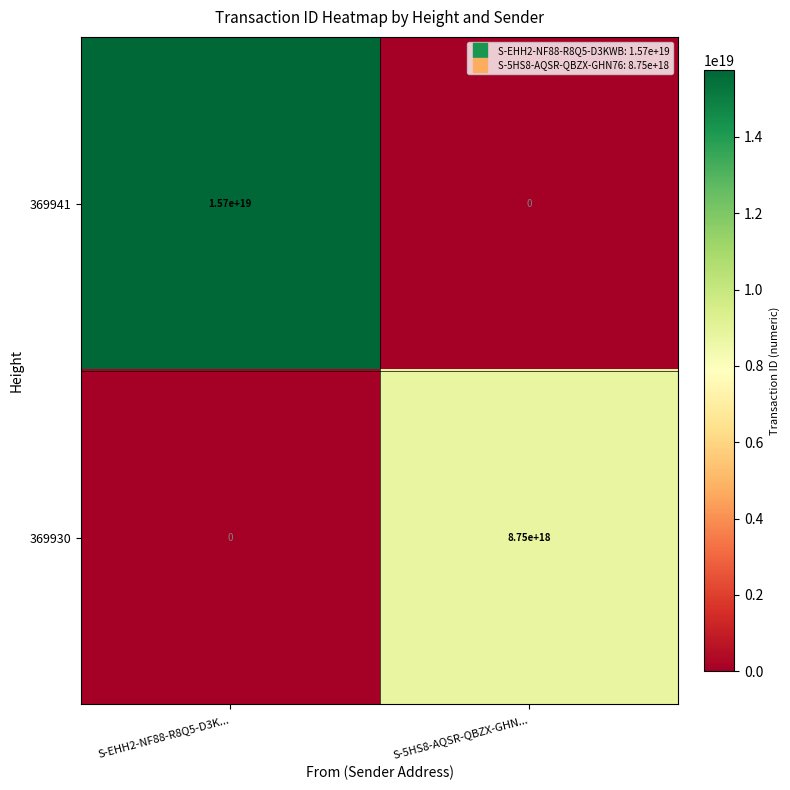

Which series changed the most between S-EHH2-NF88-R8Q5-D3K... and S-5HS8-AQSR-QBZX-GHN...?

369941